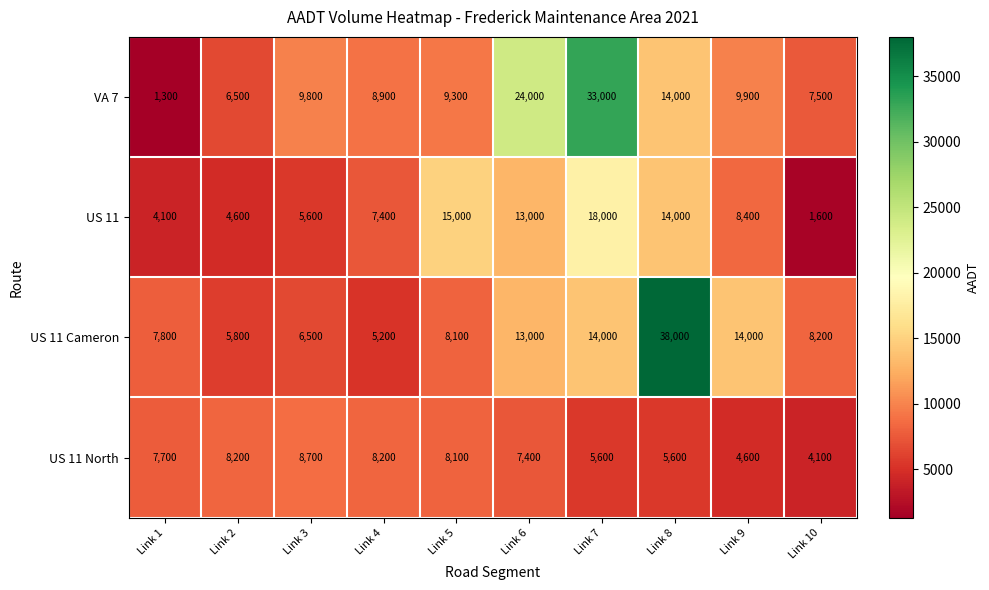

What is the sum of all US 11 Cameron values?

120600